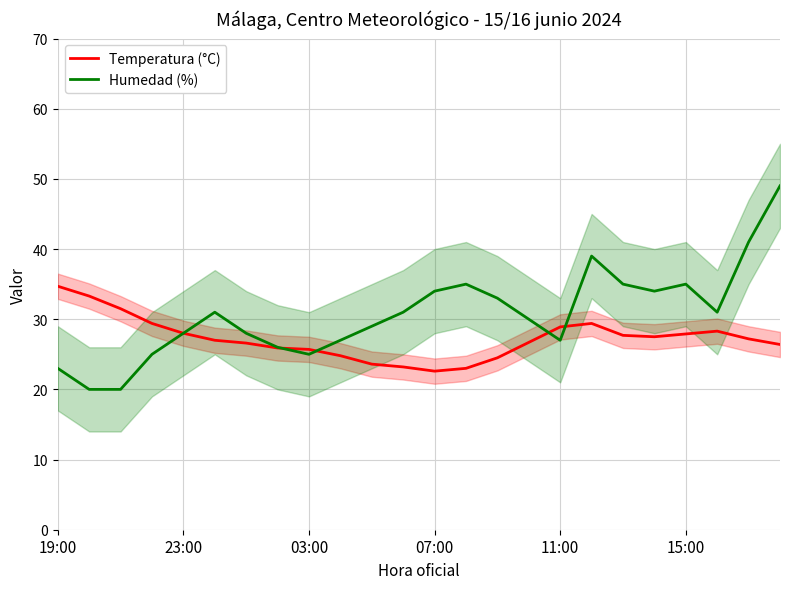

What is the maximum value for Humedad (%)?

49.0